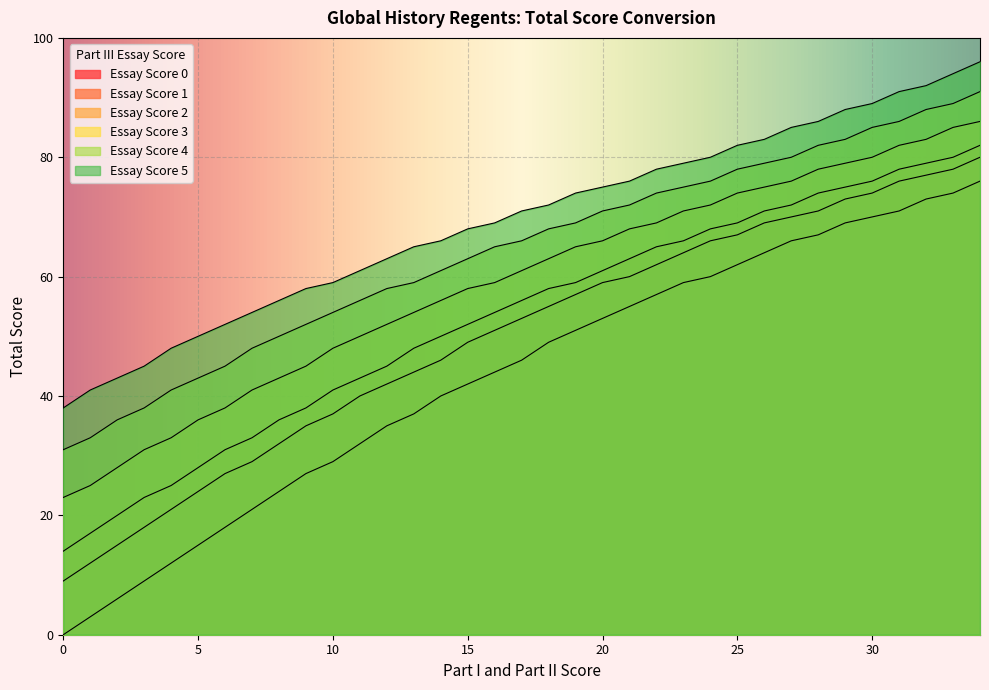

True or false: Essay Score 1 has a value of 24 at 5.

True